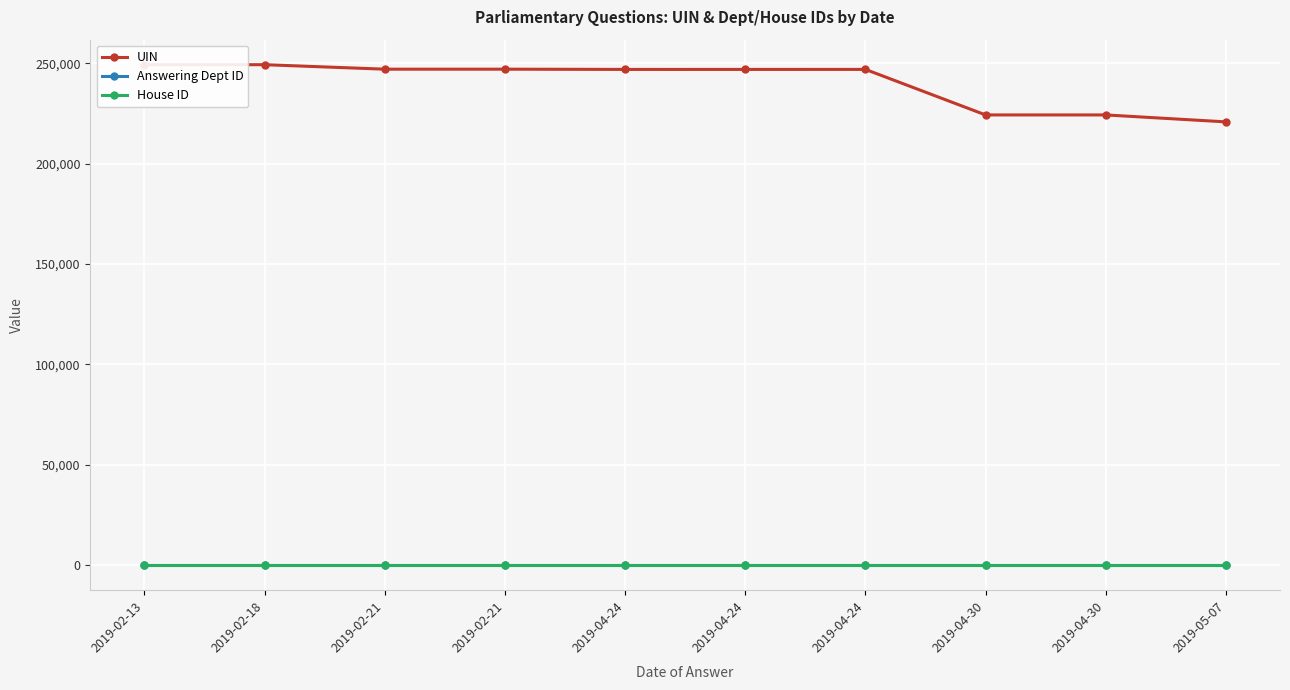

At how many categories does at least one series exceed 229412?

7